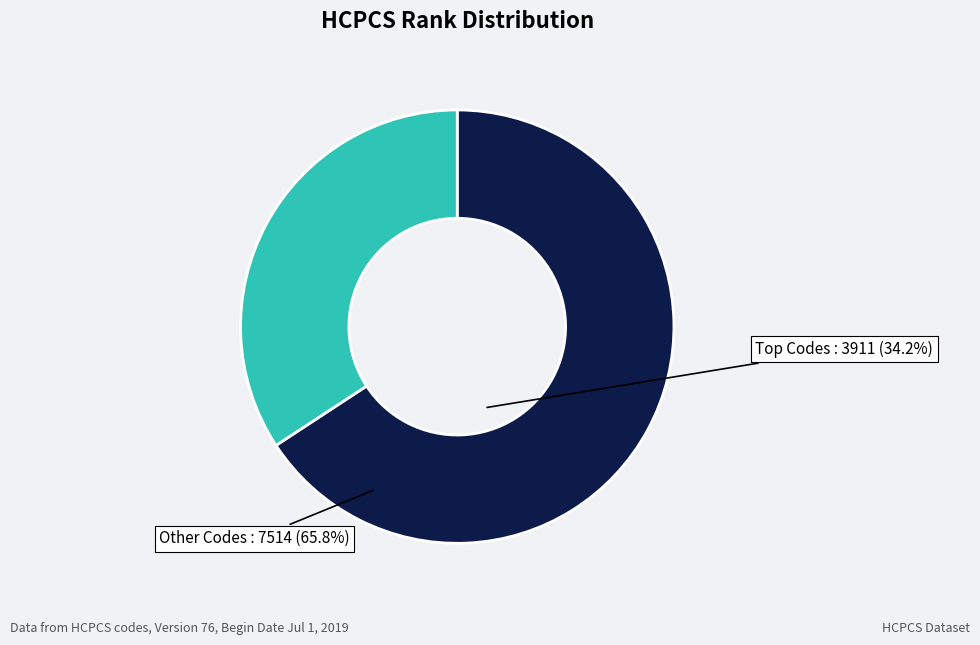

Which category has the smallest portion of the pie?

Top Codes